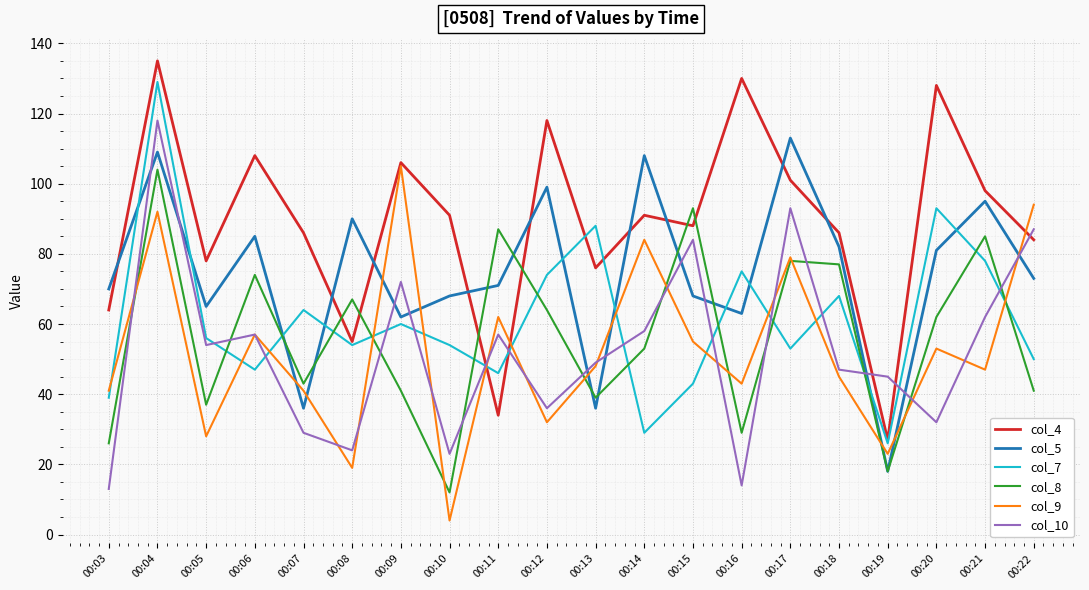

How many distinct data groups are displayed?

6